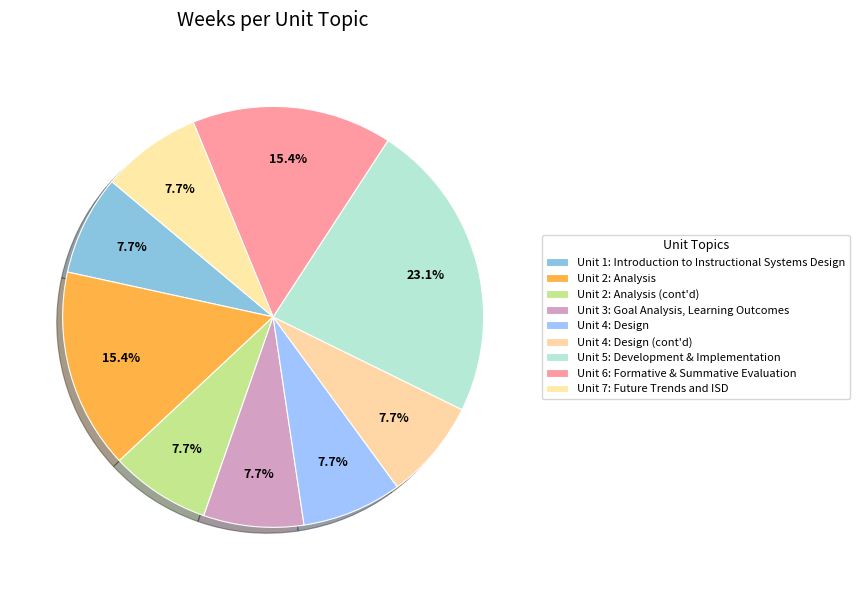

To the nearest percent, what is the difference between the Unit 3: Goal Analysis, Learning Outcomes and Unit 2: Analysis slice percentages?

8%